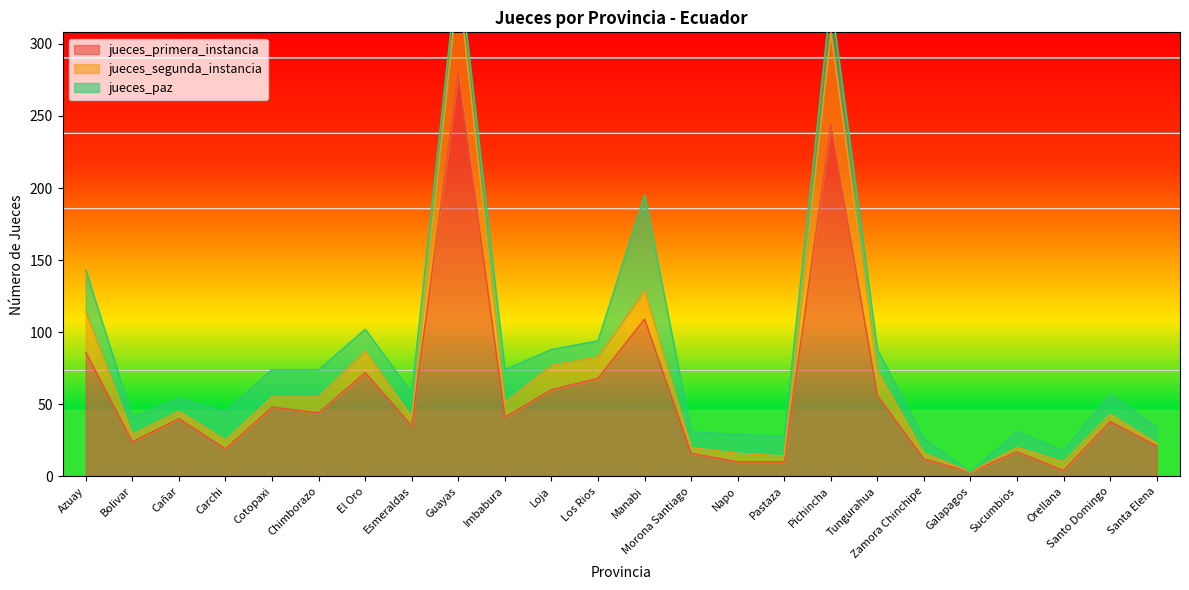

What is the approximate value of jueces_primera_instancia at Imbabura?

41